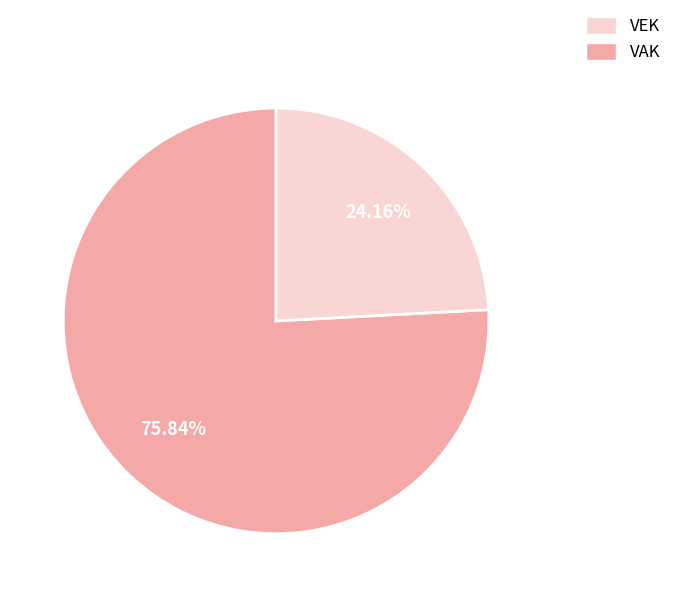

To the nearest percent, what is the difference between the largest and smallest slice percentages?

52%